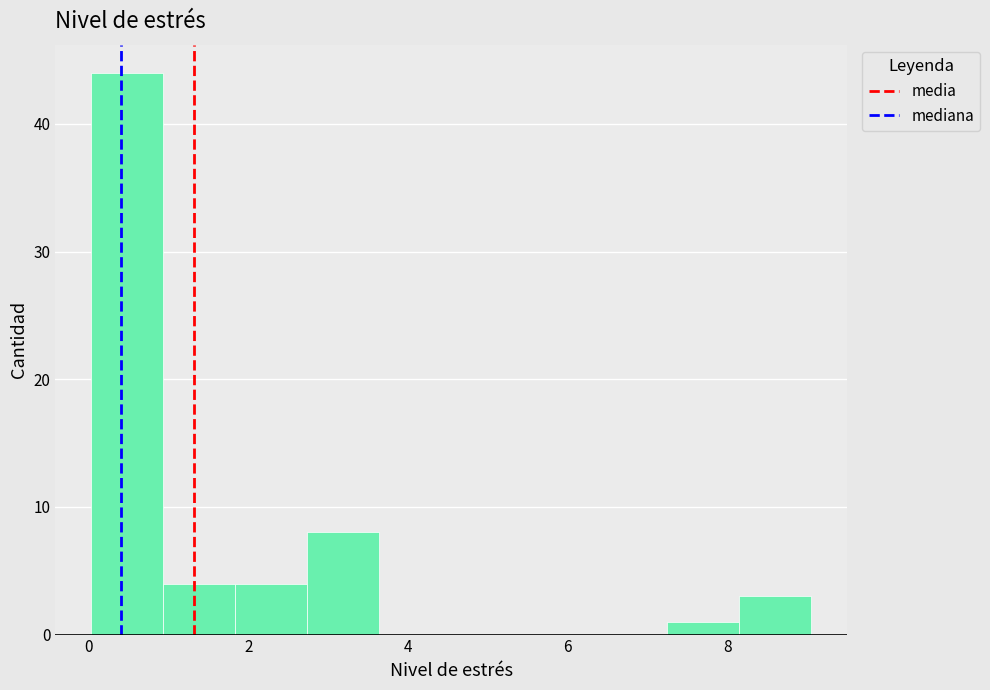

Reading left to right, transcribe this chart: for each bar, give the range it covers on the x-axis and its height. Neither the bar edges nor the heights are printed on the chart, so give them approximately, as read against the axes.

0.0 to 1.0: 44
1.0 to 1.8: 4
1.8 to 2.8: 4
2.8 to 3.6: 8
3.6 to 4.6: 0
4.6 to 5.4: 0
5.4 to 6.4: 0
6.4 to 7.2: 0
7.2 to 8.2: 1
8.2 to 9.0: 3